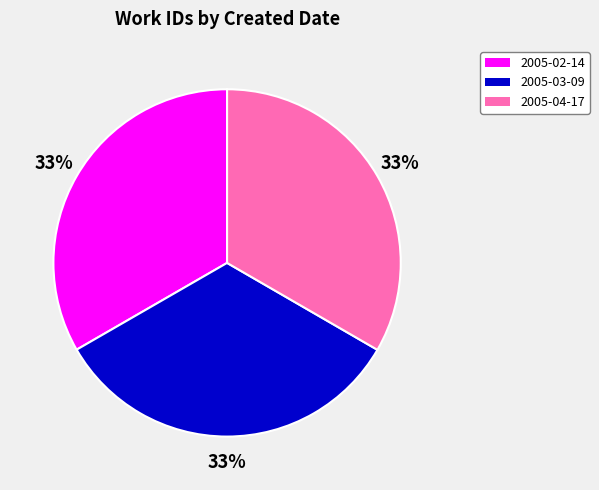

What percentage is the 2005-04-17 slice, to the nearest percent?

33%